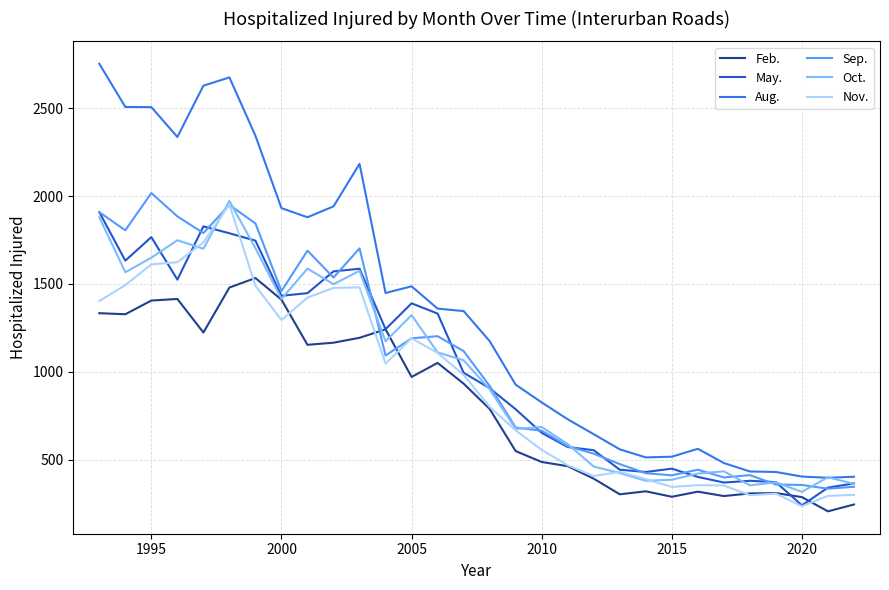

What is the smallest value displayed?

205